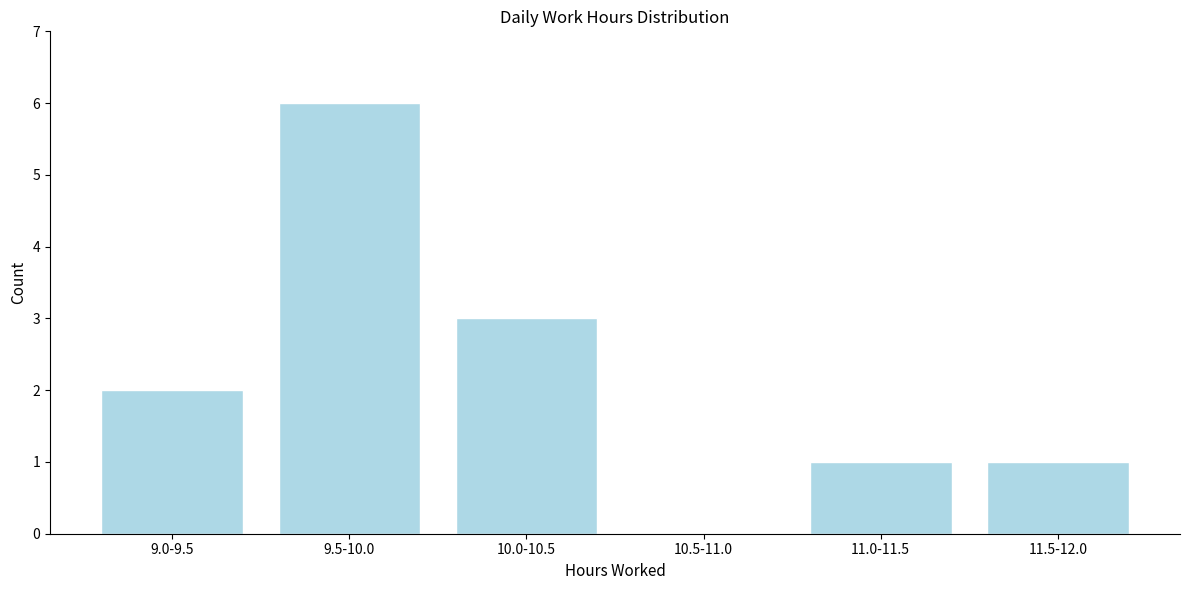

Reading right to left, transcribe all the data shown in this chart.

11.5-12.0=1	11.0-11.5=1	10.5-11.0=0	10.0-10.5=3	9.5-10.0=6	9.0-9.5=2